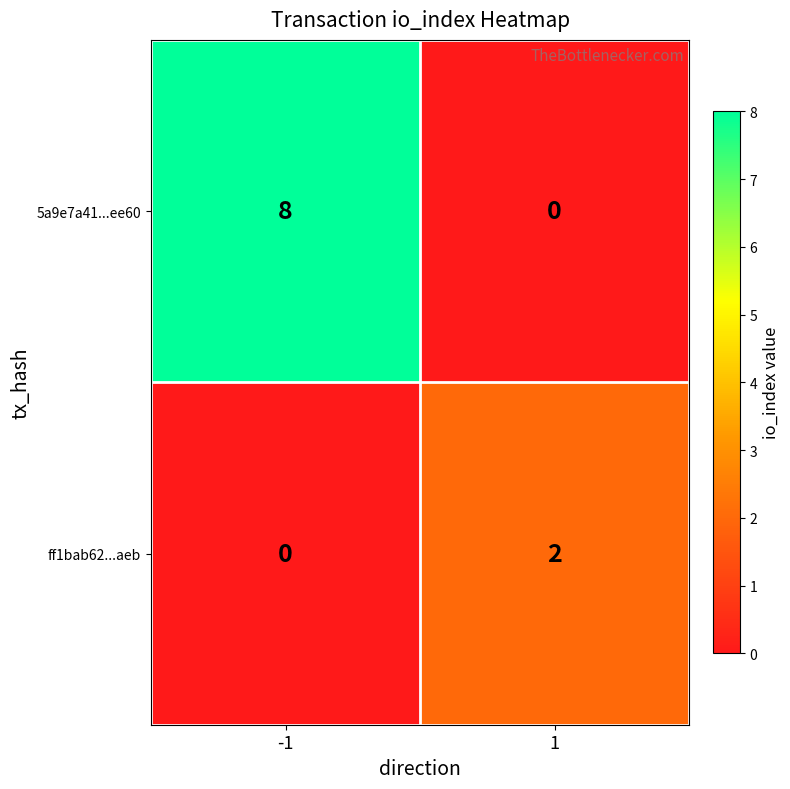

Read the 5a9e7a41...ee60 value at -1.

8